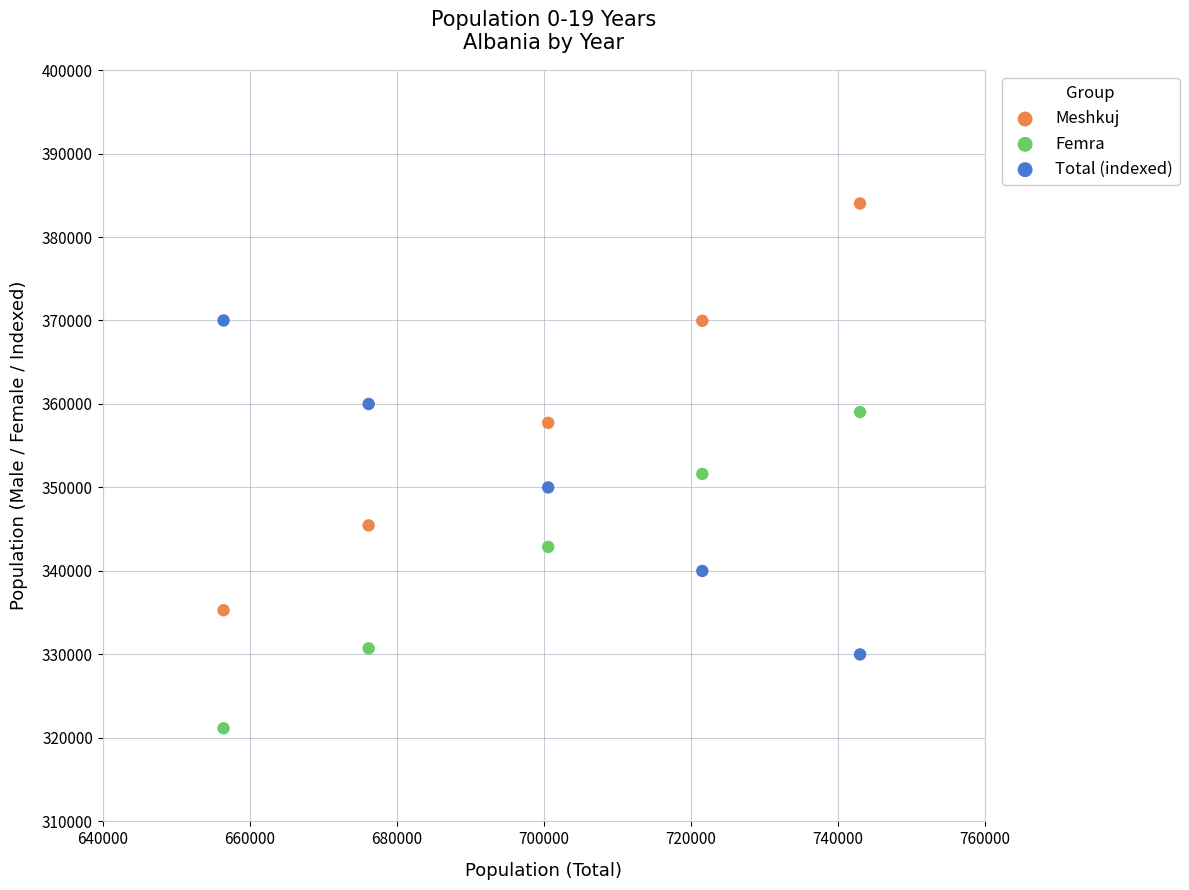

Which series contains the highest Y value?

Meshkuj